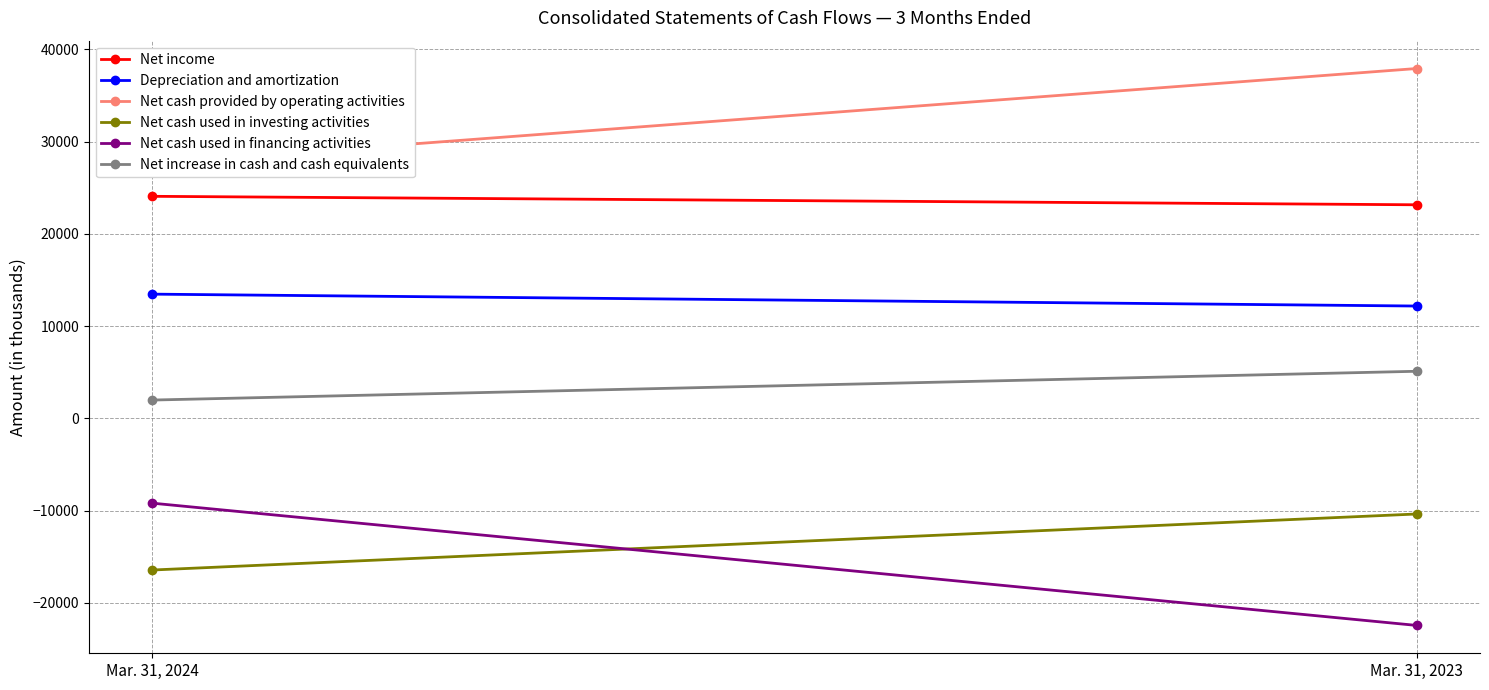

At how many categories does at least one series exceed -15717?

2